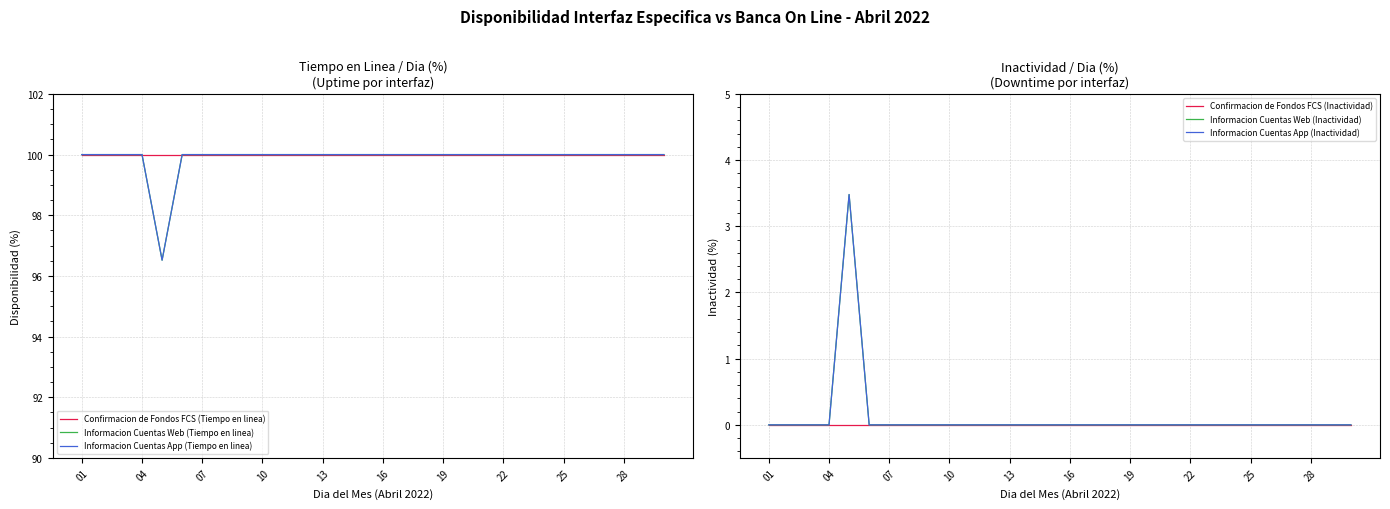

Which category has the lowest value in the Confirmacion de Fondos FCS (Tiempo en linea) series?

01